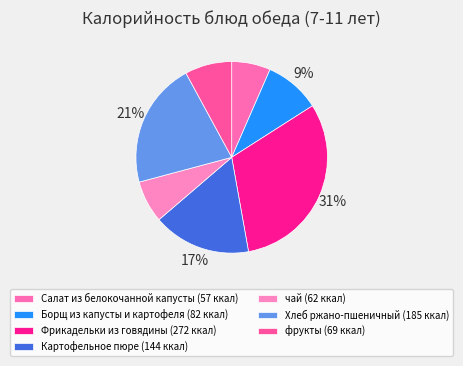

True or false: Фрикадельки из говядины accounts for 45% of the total.

False